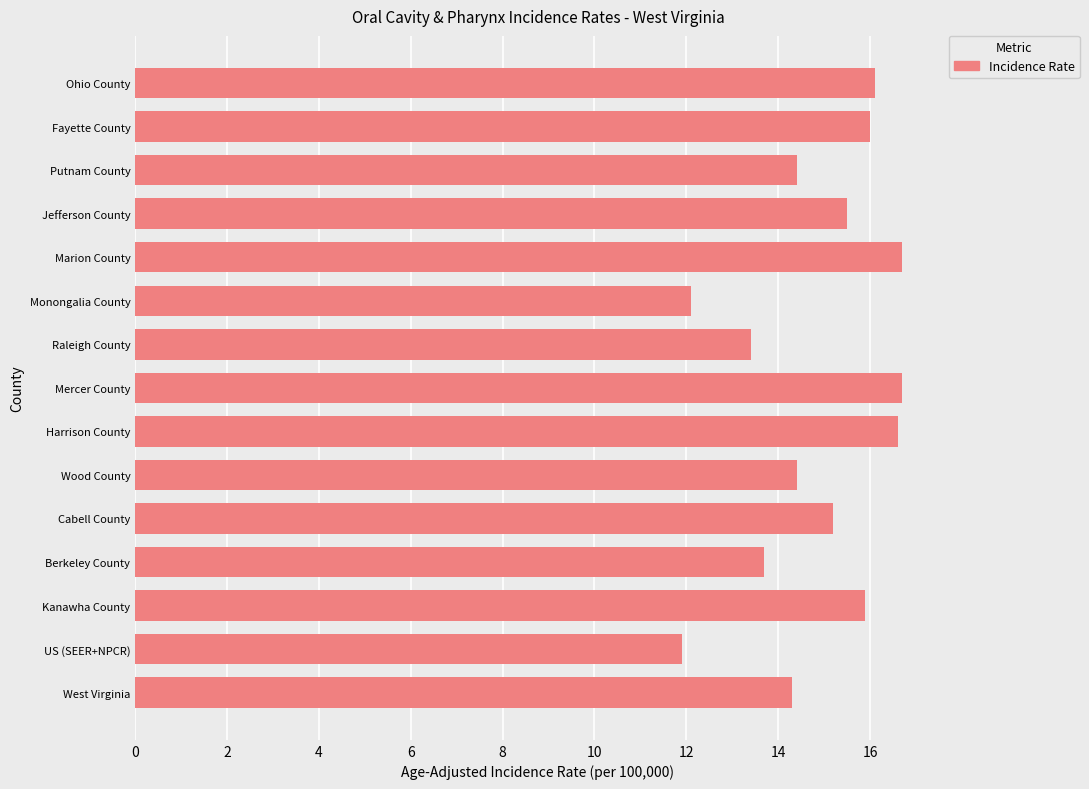

How many bars are there in total?

15